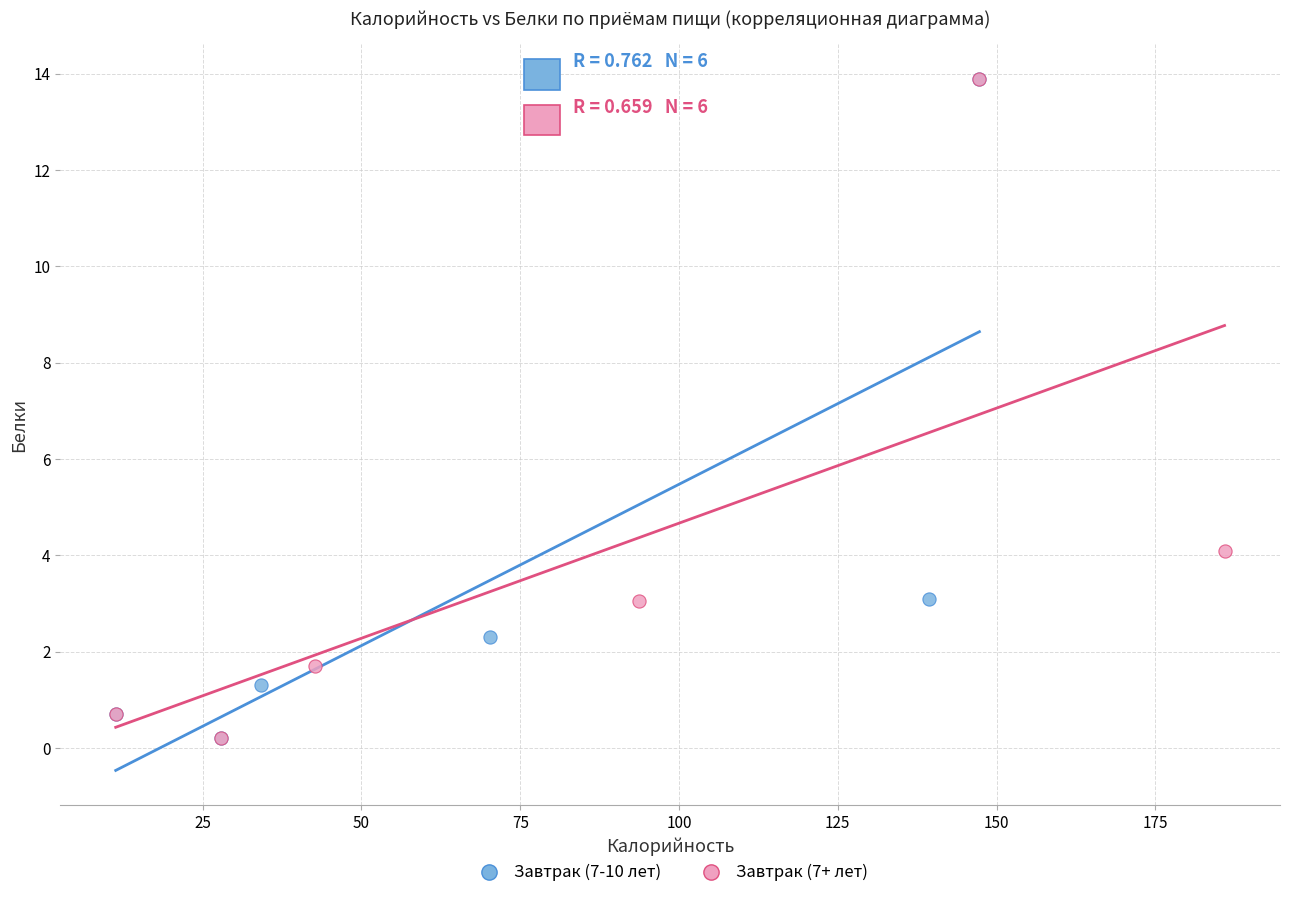

What are all the series names shown in the legend?

Завтрак (7-10 лет), Завтрак (7+ лет)